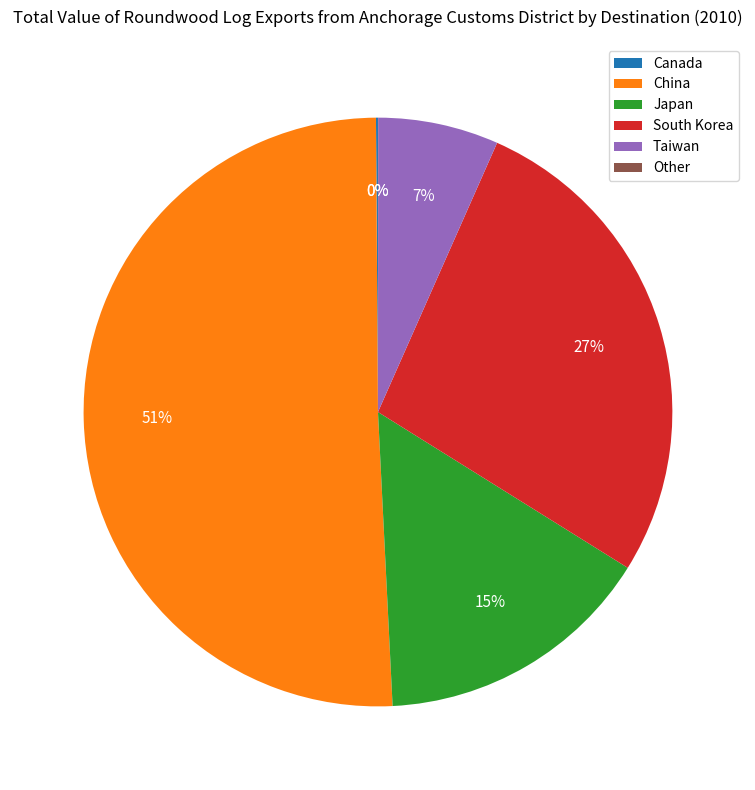

To the nearest percent, what is the difference between the largest and smallest slice percentages?

51%